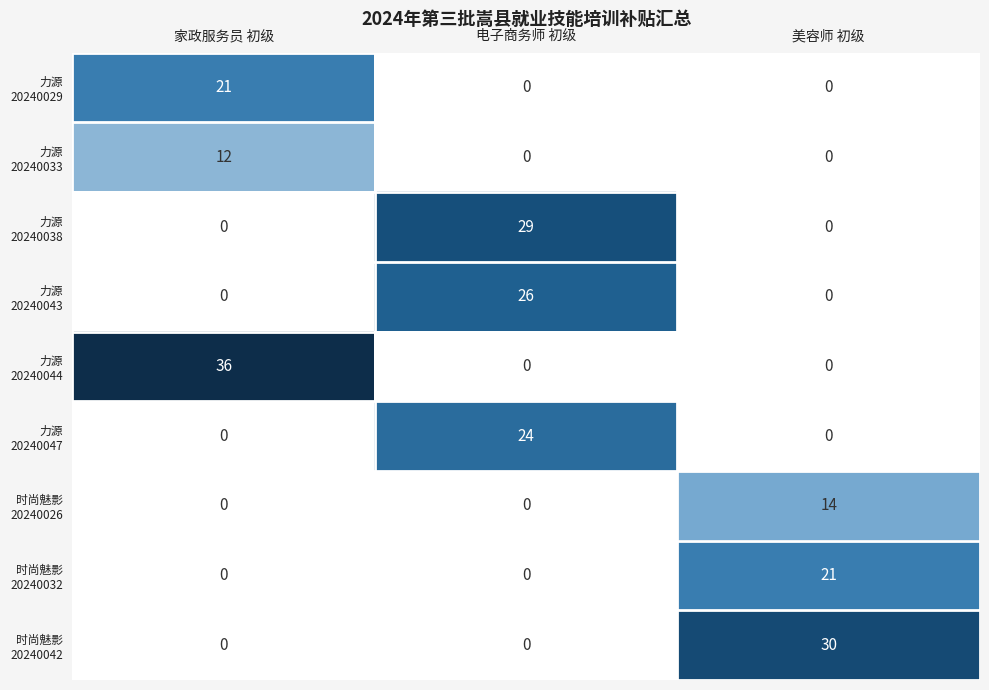

Which label corresponds to the largest value in the chart?

家政服务员 初级